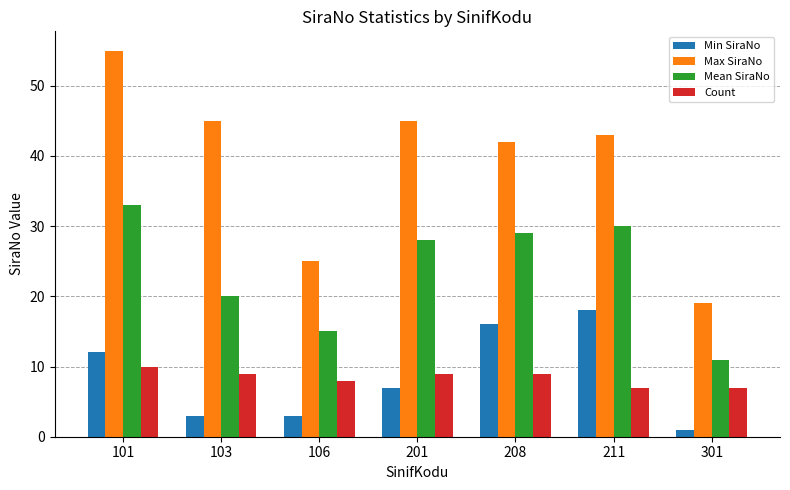

How many series are shown in this chart?

4